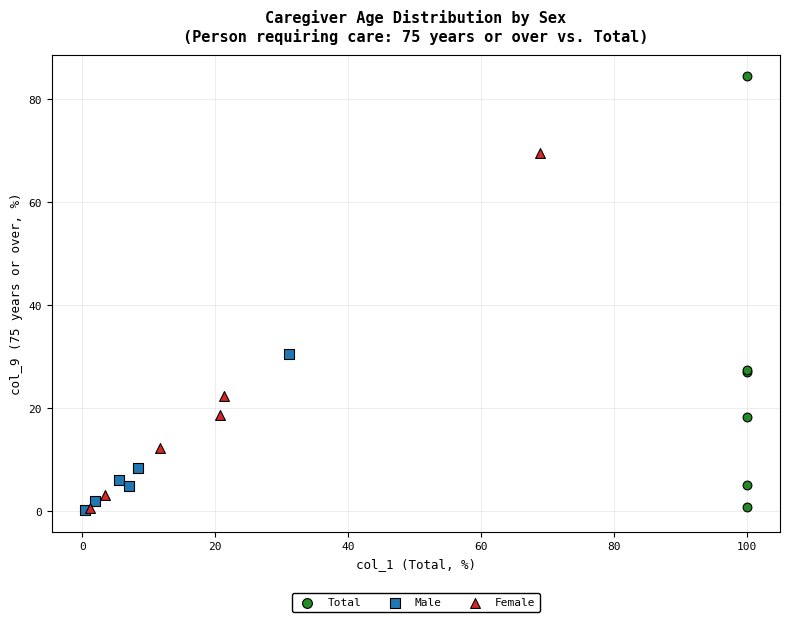

Which series has the largest Y range (max minus min)?

Total